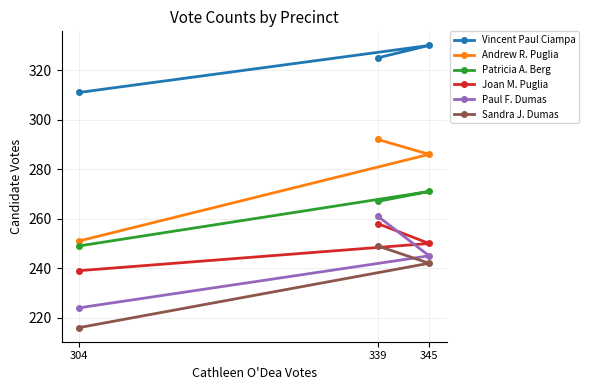

Which has a higher value, 339 or 345?

345